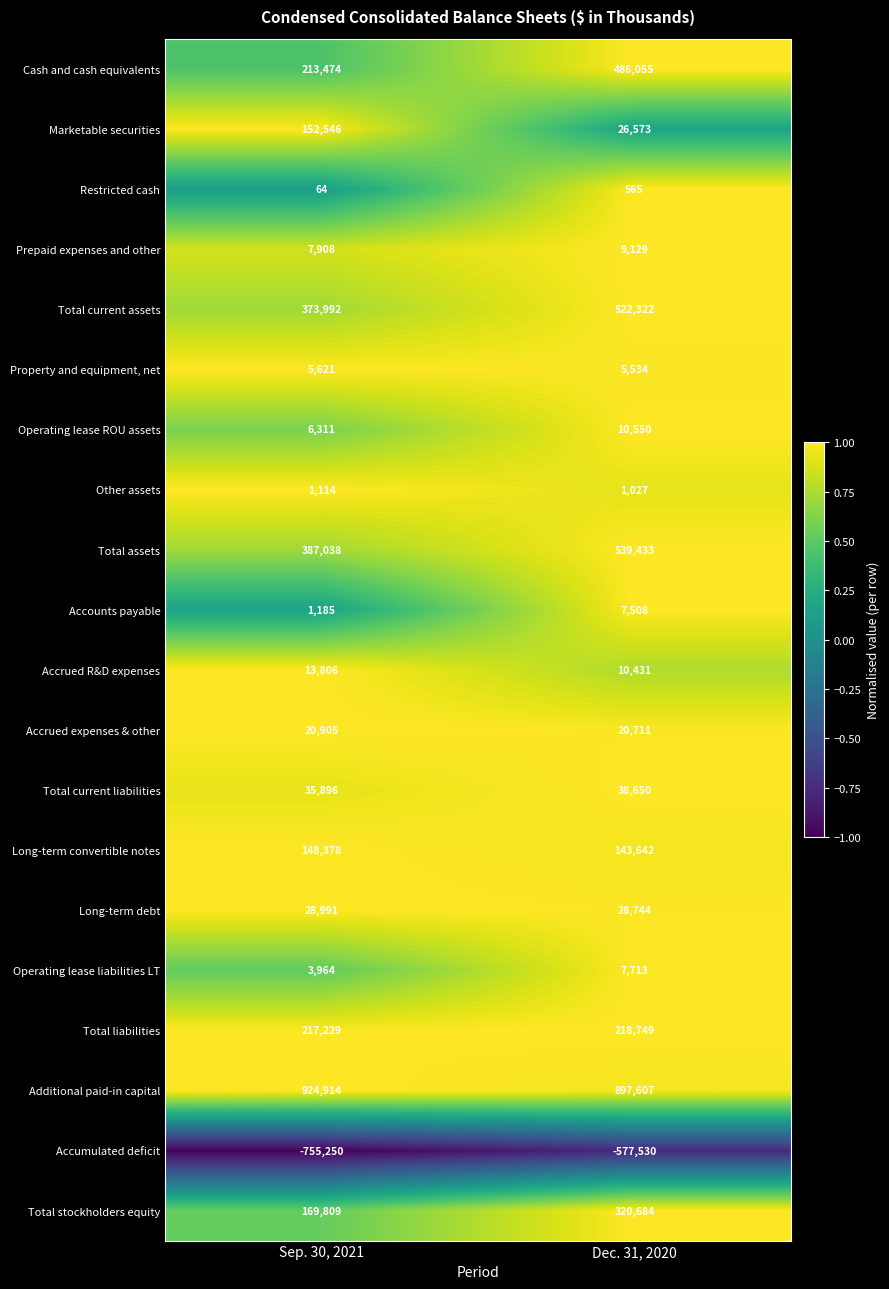

At how many categories does at least one series exceed 0?

2